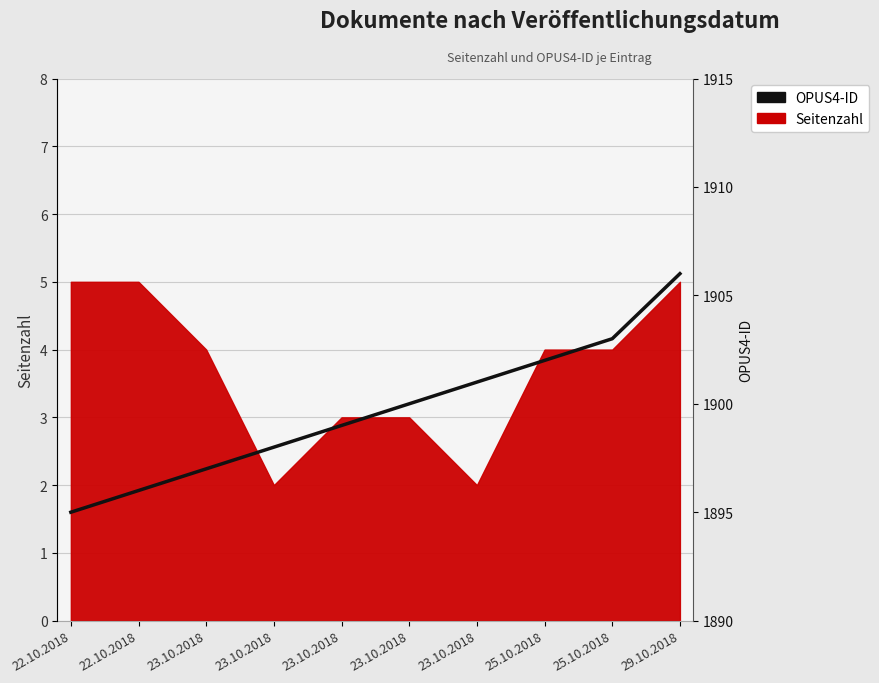

True or false: the data shows 1903 at 25.10.2018.

True